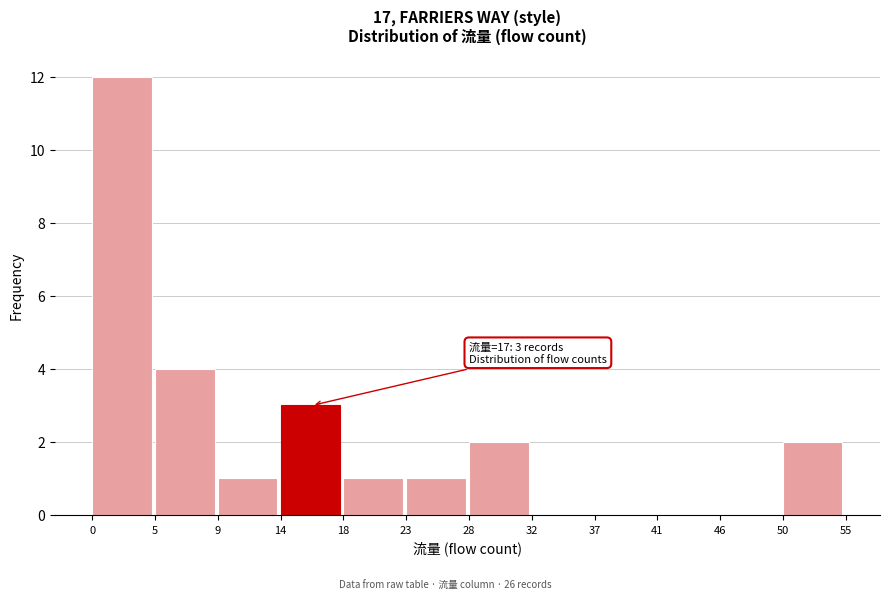

Which range on the x-axis has the tallest bar?

0 to 5